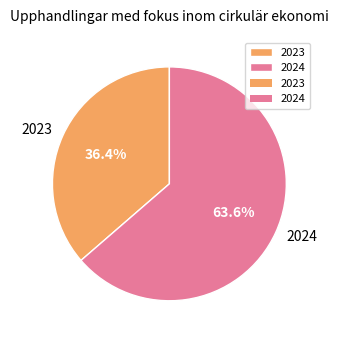

To the nearest percent, what is the difference between the 2023 and 2024 slice percentages?

27%